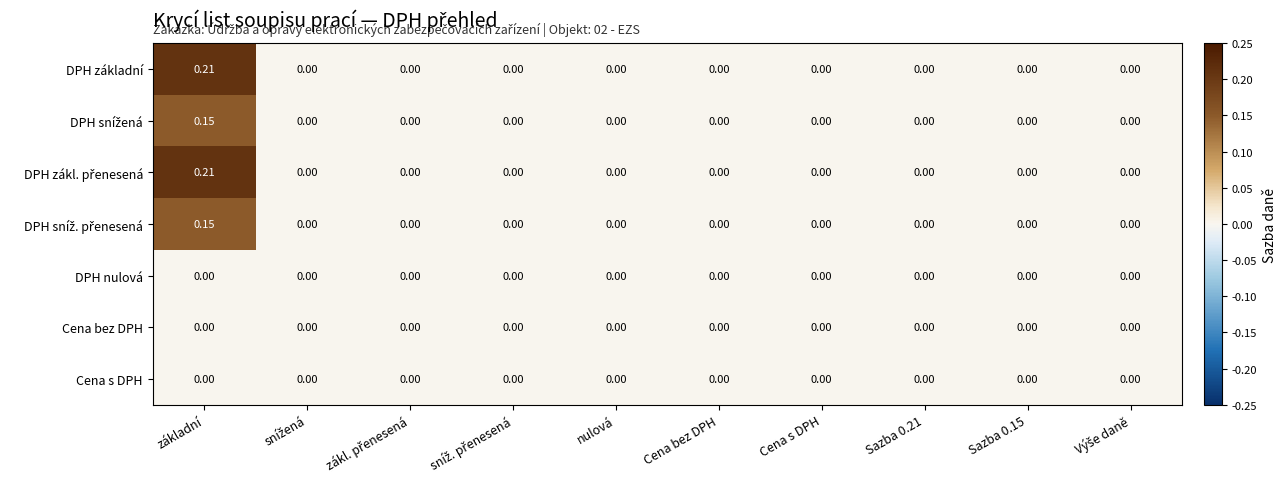

At which category is the sum across all series the highest?

základní